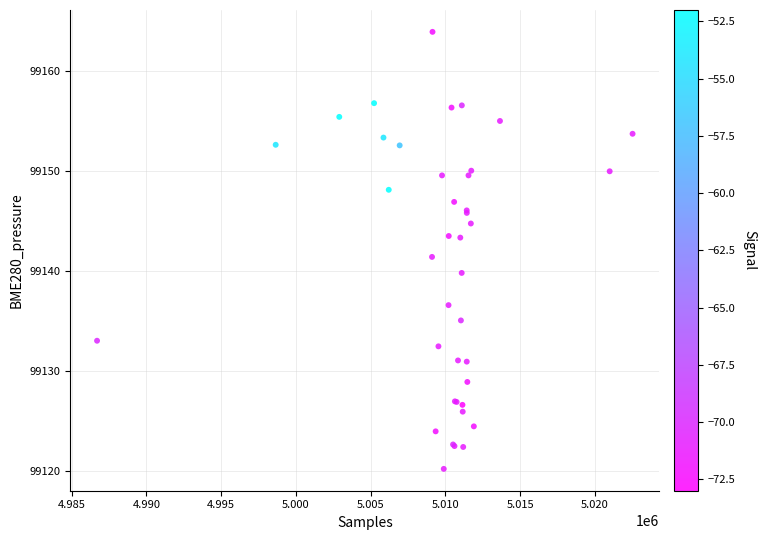

What Y value in the scatter plot is closest to 99142?

99141.4